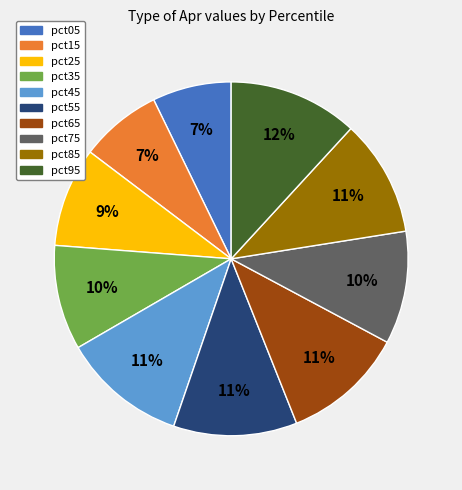

How many slices are in this pie chart?

10